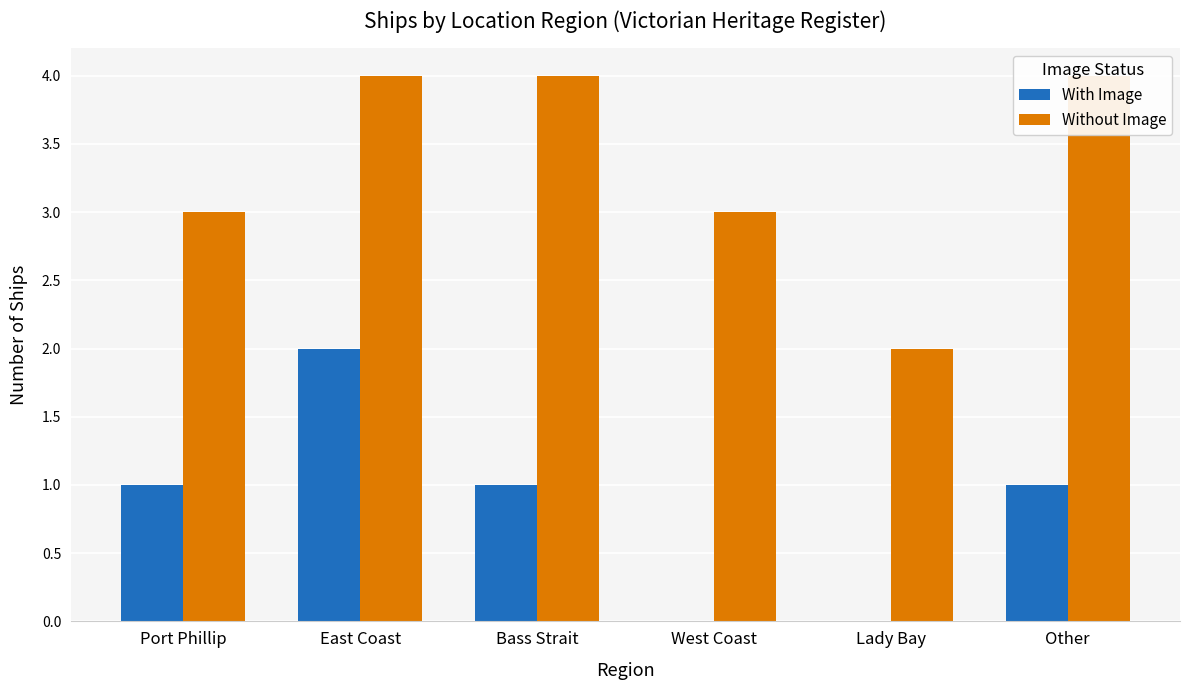

How many data points does each series have?

6